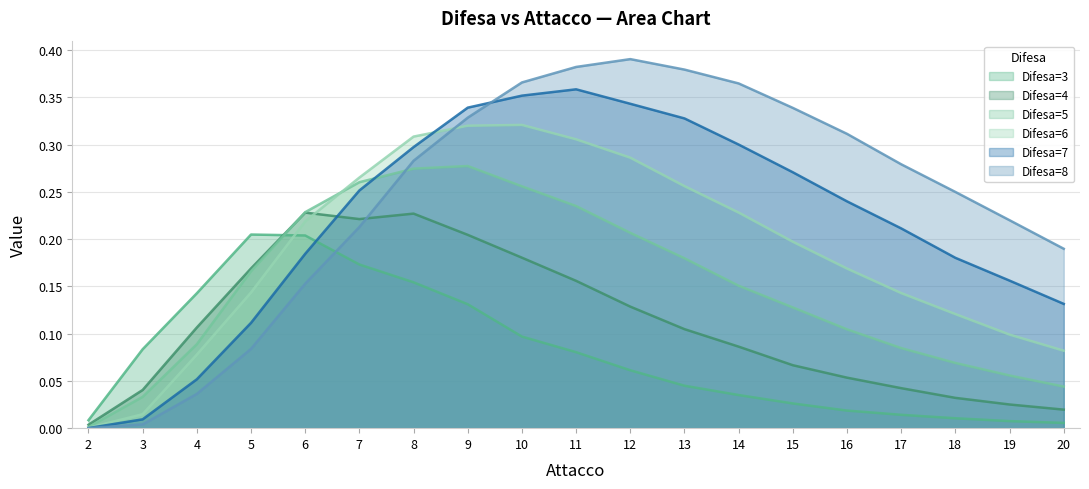

Reading right to left, what are all the values shown in this chart?

Difesa=3: 0.0	0.0	0.0	0.0	0.0	0.0	0.0	0.0	0.1	0.1	0.1	0.1	0.2	0.2	0.2	0.2	0.1	0.1	0.0
Difesa=4: 0.0	0.0	0.0	0.0	0.1	0.1	0.1	0.1	0.1	0.2	0.2	0.2	0.2	0.2	0.2	0.2	0.1	0.0	0.0
Difesa=5: 0.0	0.1	0.1	0.1	0.1	0.1	0.2	0.2	0.2	0.2	0.3	0.3	0.3	0.3	0.2	0.2	0.1	0.0	0.0
Difesa=6: 0.1	0.1	0.1	0.1	0.2	0.2	0.2	0.3	0.3	0.3	0.3	0.3	0.3	0.3	0.2	0.1	0.1	0.0	0.0
Difesa=7: 0.1	0.2	0.2	0.2	0.2	0.3	0.3	0.3	0.3	0.4	0.4	0.3	0.3	0.3	0.2	0.1	0.1	0.0	0.0
Difesa=8: 0.2	0.2	0.2	0.3	0.3	0.3	0.4	0.4	0.4	0.4	0.4	0.3	0.3	0.2	0.2	0.1	0.0	0.0	0.0